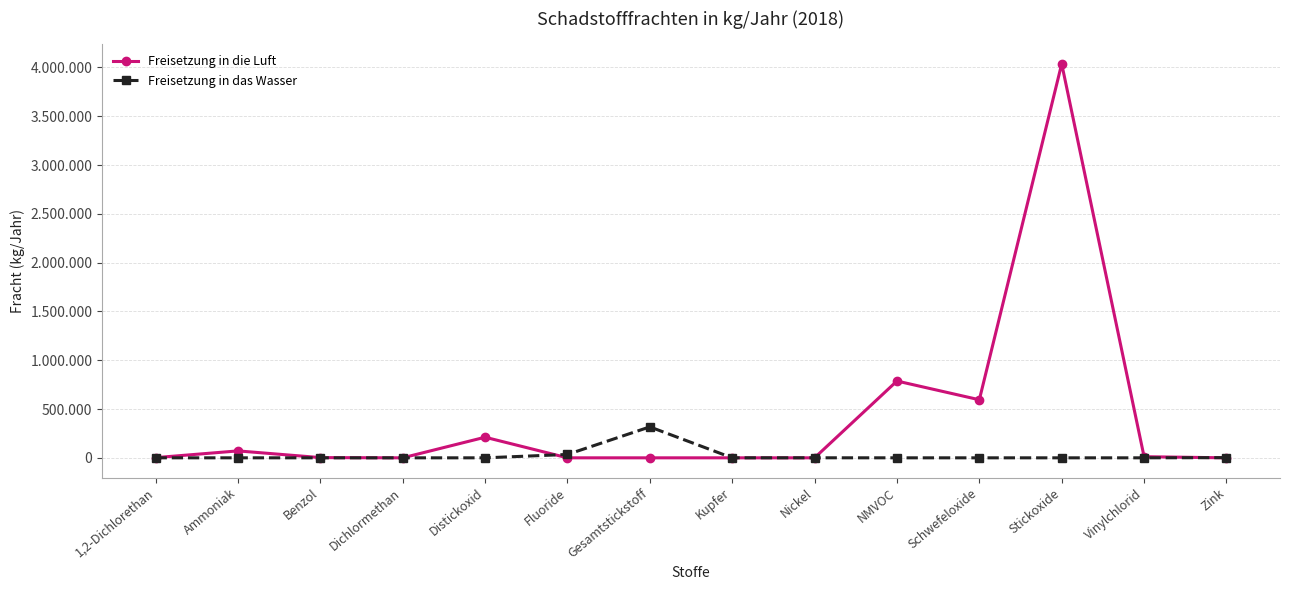

At which label is Freisetzung in die Luft closest to 2018500?

NMVOC